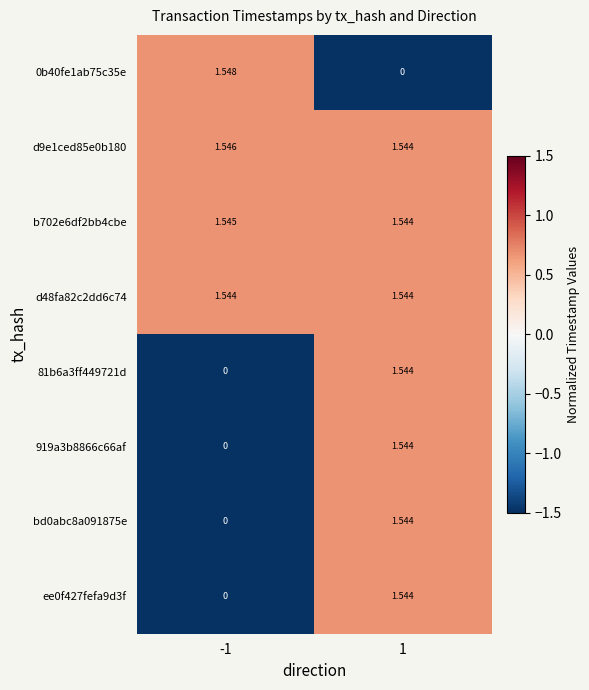

What is the total value across all series at 1?

10.8